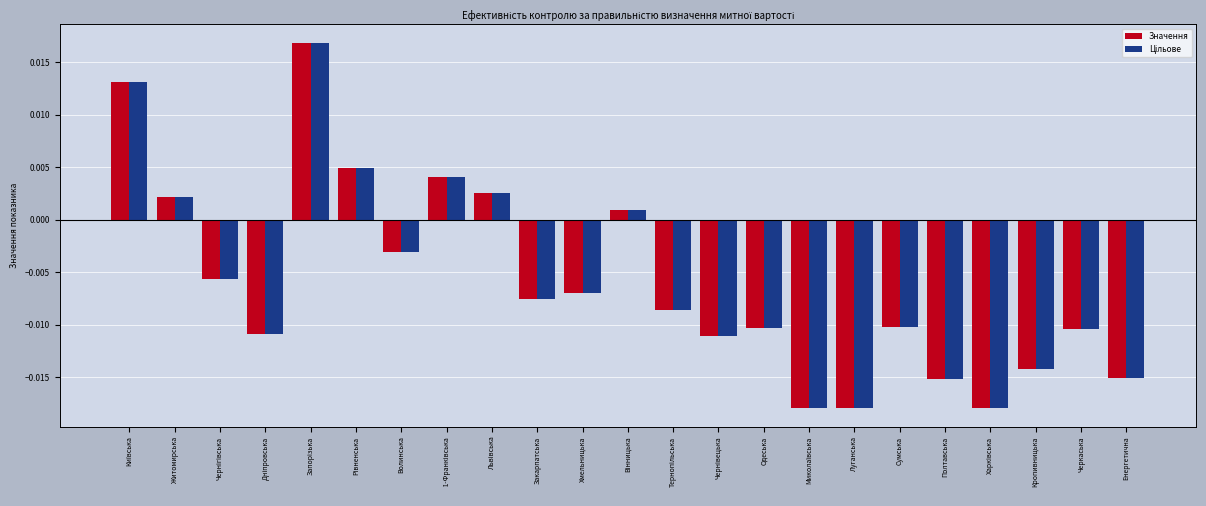

At how many categories does at least one series exceed 0?

7